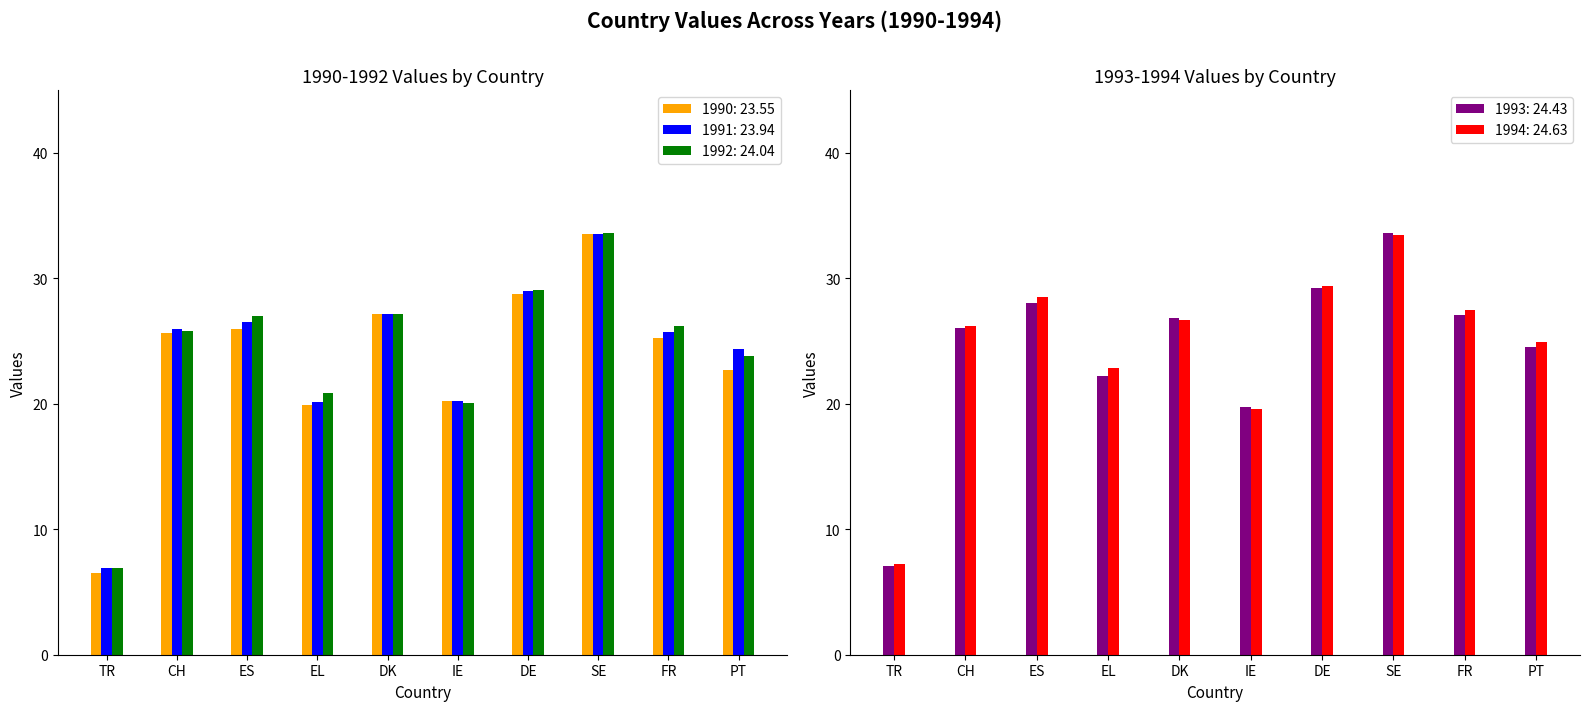

What value does the 1992 series have at PT?

23.8